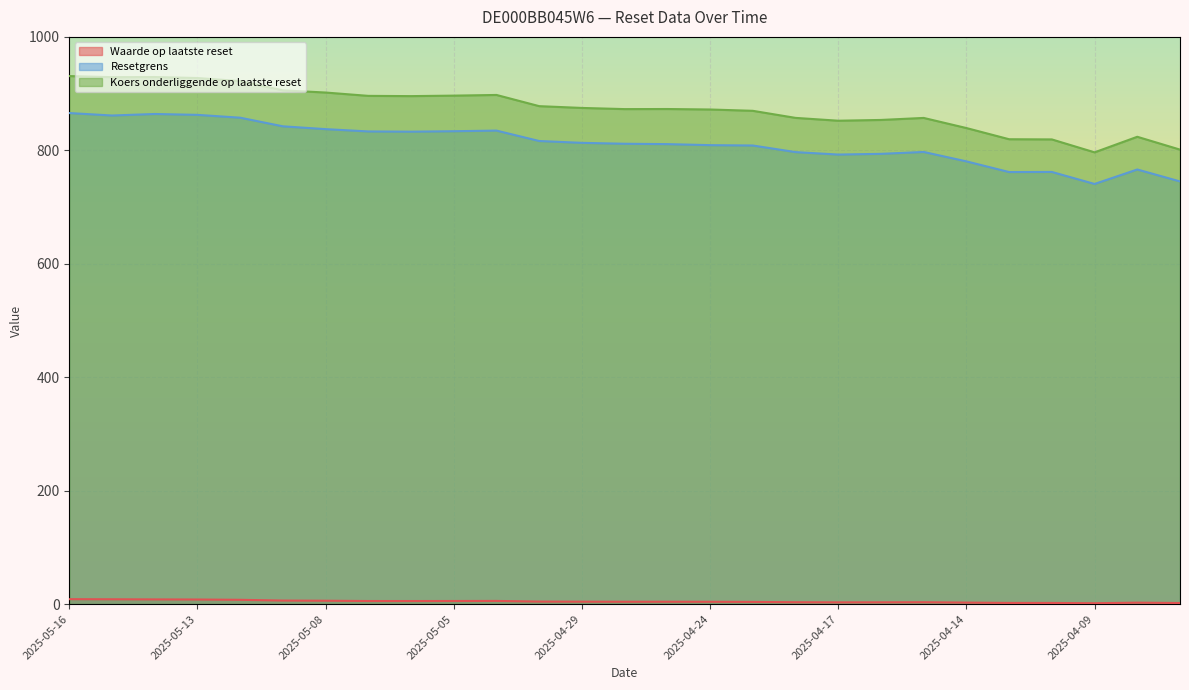

Rank the series by their maximum value, from lowest to highest.

Waarde op laatste reset, Resetgrens, Koers onderliggende op laatste reset